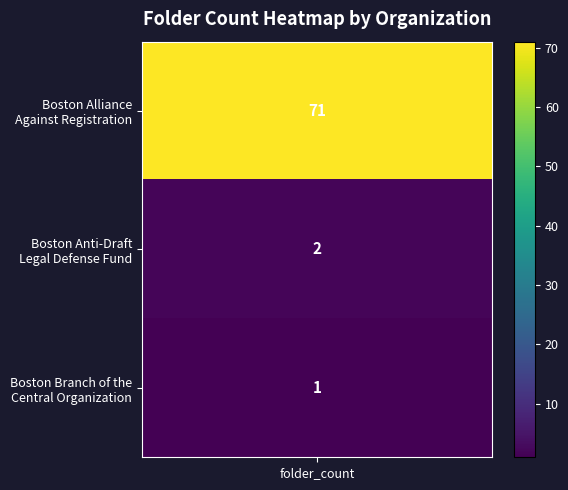

Between Boston Alliance Against Registration and Boston Anti-Draft Legal Defense Fund, which is larger?

Boston Alliance Against Registration